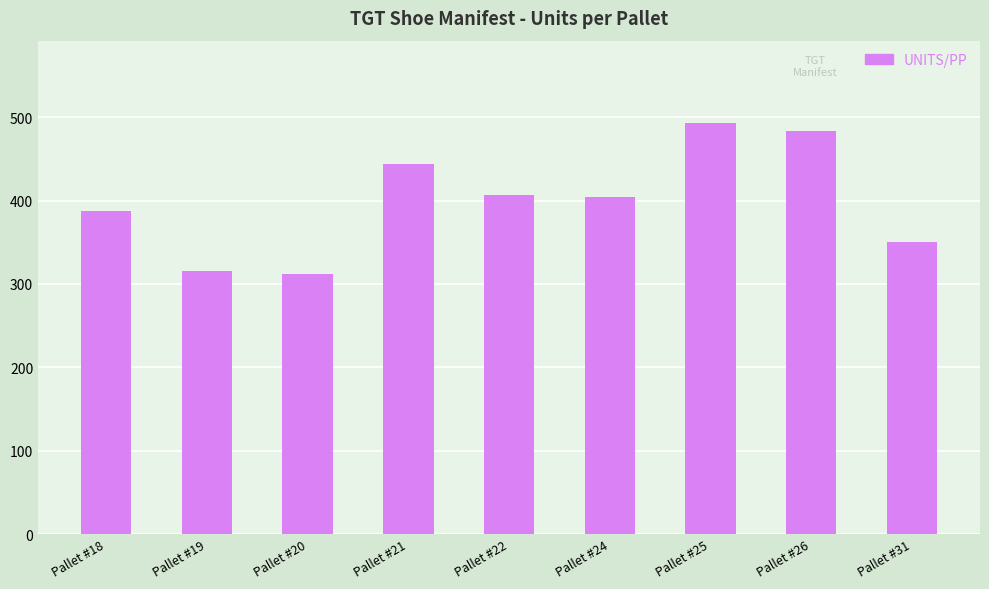

What is the smallest value displayed?

312